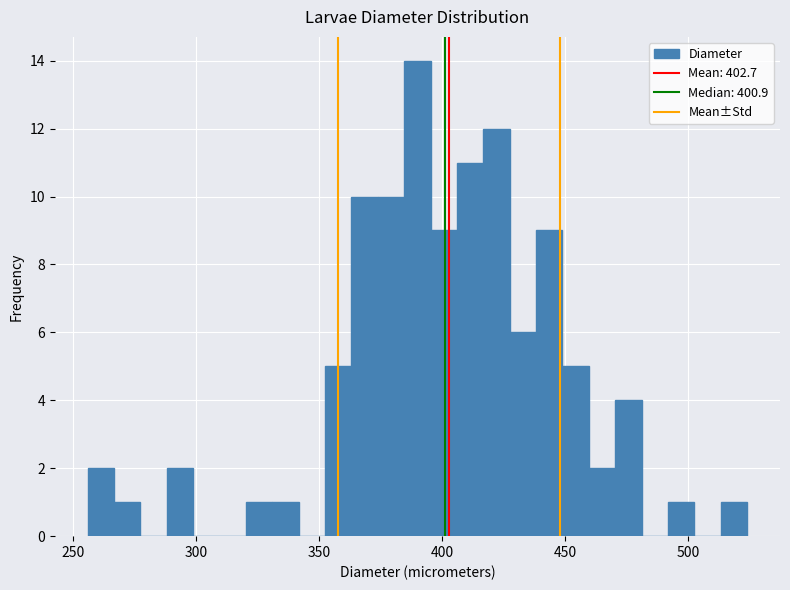

Read against the x-axis, roughly where is the centre of the tallest bar?

390